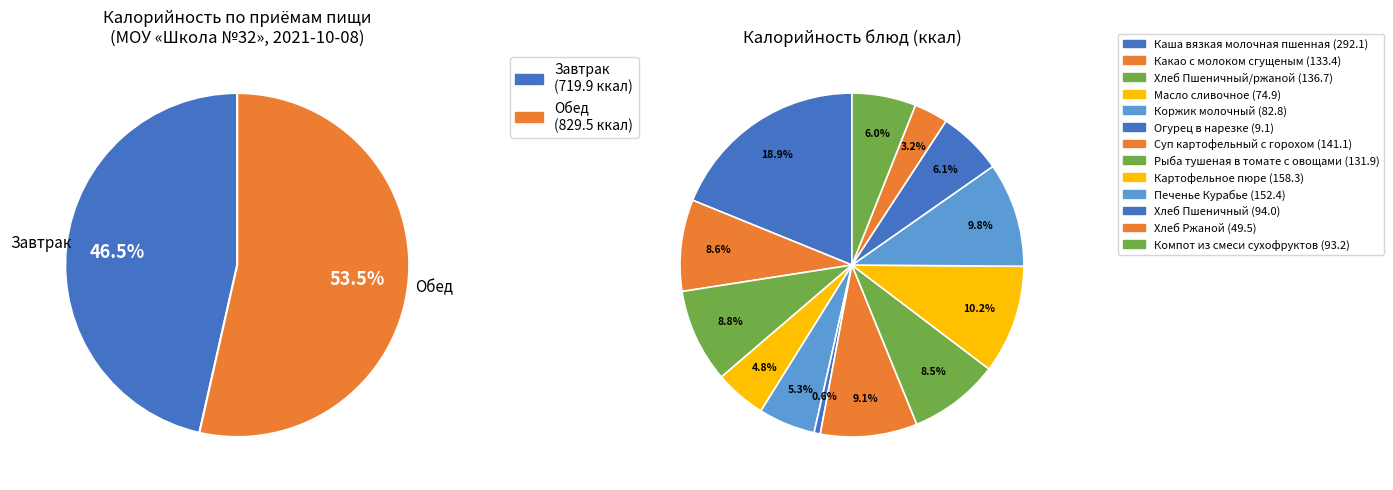

What percentage is the Огурец в нарезке slice, to the nearest percent?

1%